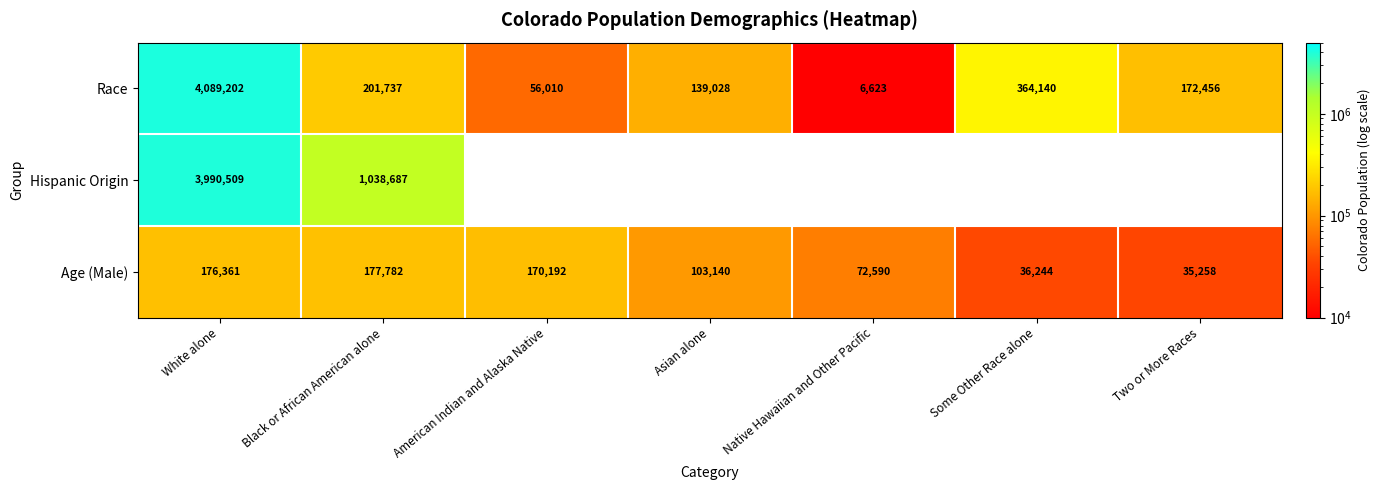

Rank the series at Black or African American alone from lowest to highest value.

Age (Male), Race, Hispanic Origin